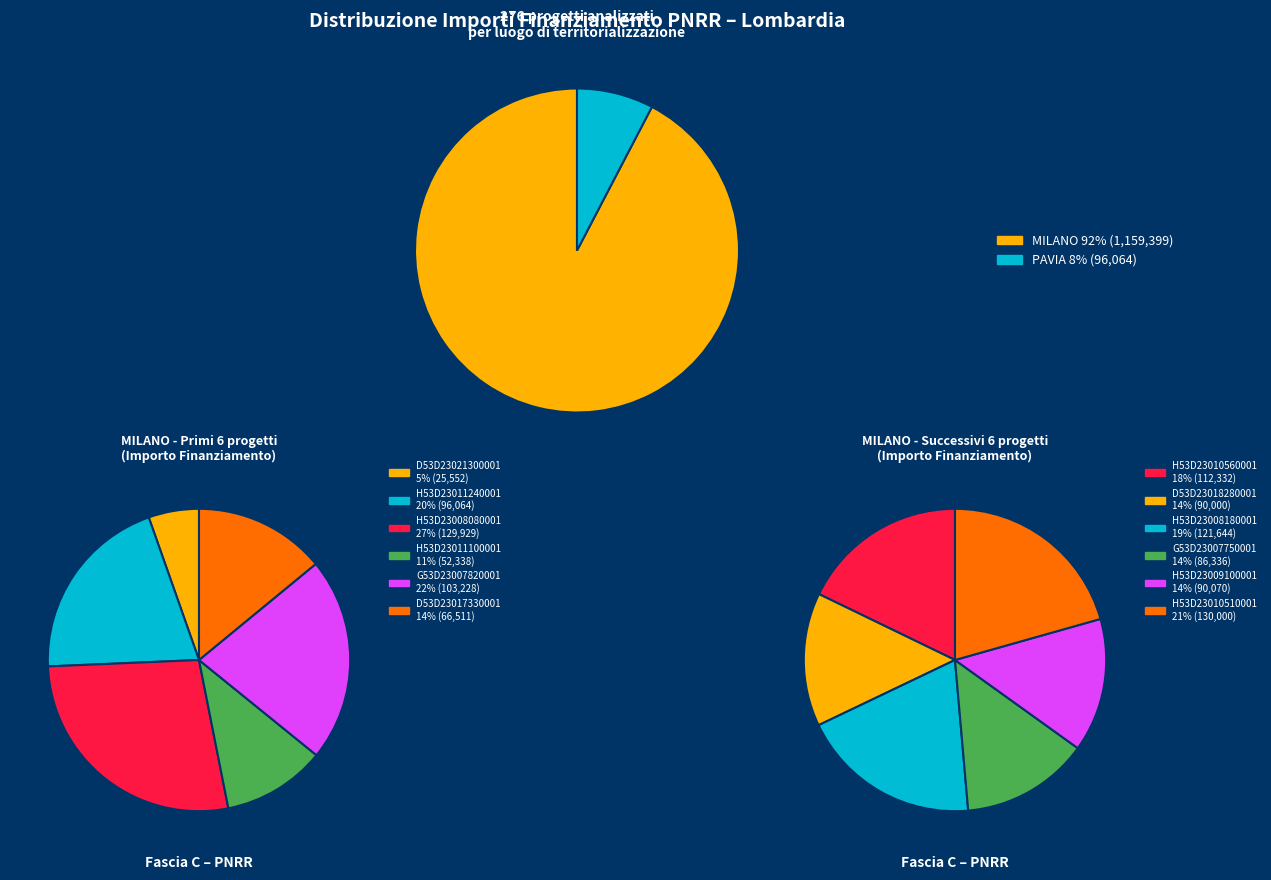

To the nearest percent, what portion does PAVIA-H53D23011240001 represent?

9%